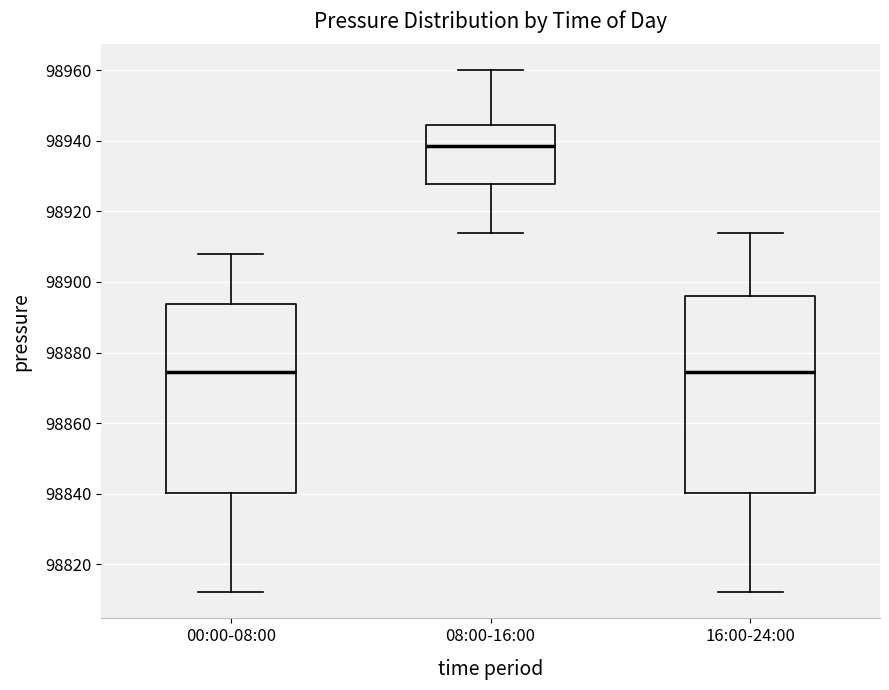

Comparing the boxes themselves (not the whiskers), which one is the tallest?

16:00-24:00